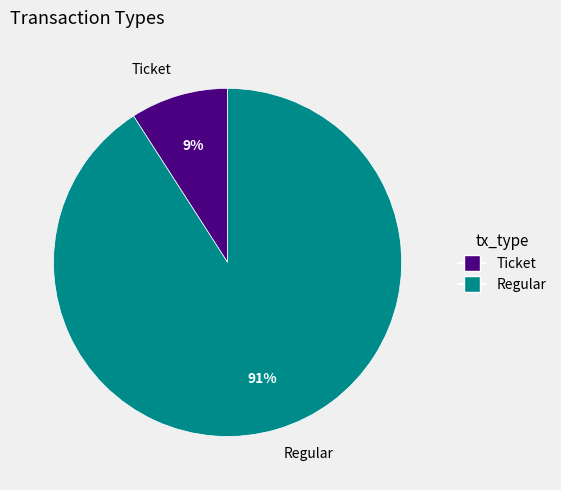

What is the largest slice in the pie chart?

Regular